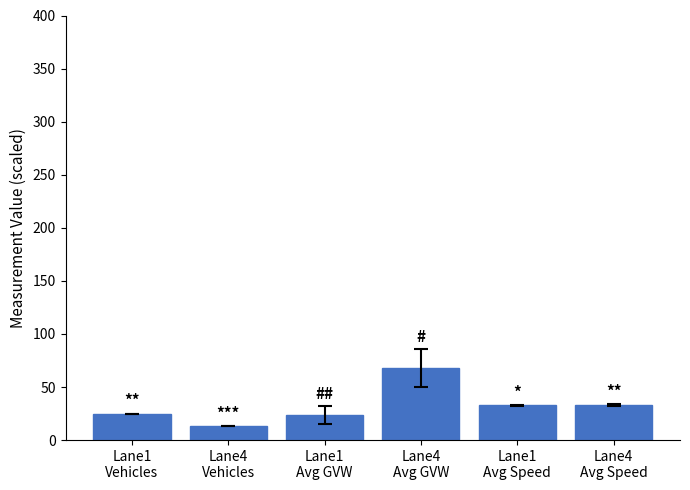

What is the ratio of the value at Lane1
Avg GVW to the value at Lane1
Avg Speed?

0.7